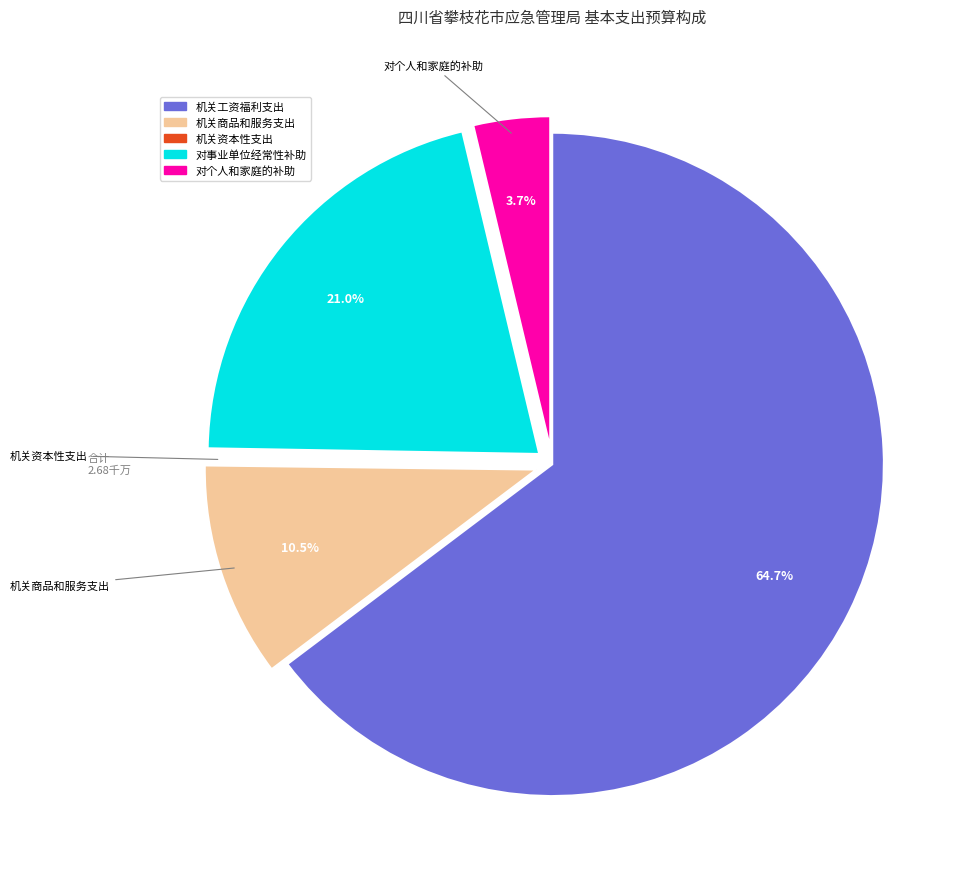

What portion of the pie excludes 机关工资福利支出?

35.3%